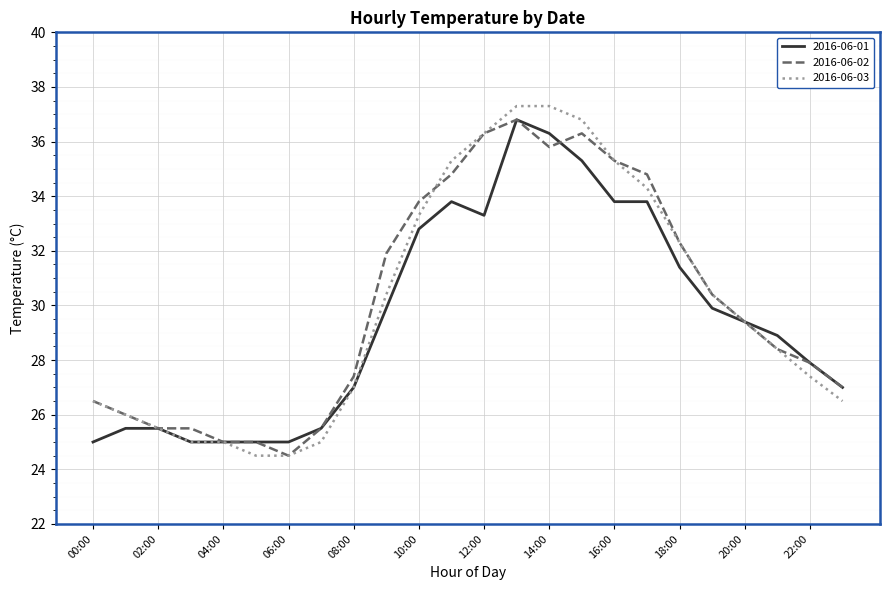

What is the greatest value displayed?

37.3